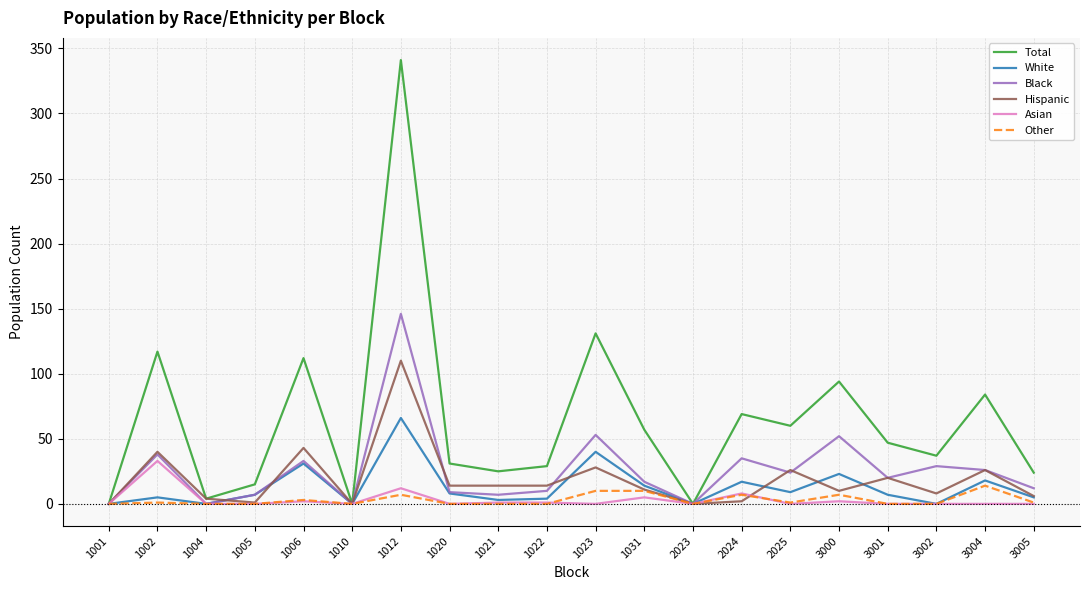

Where does the Total series first go above 47?

1002